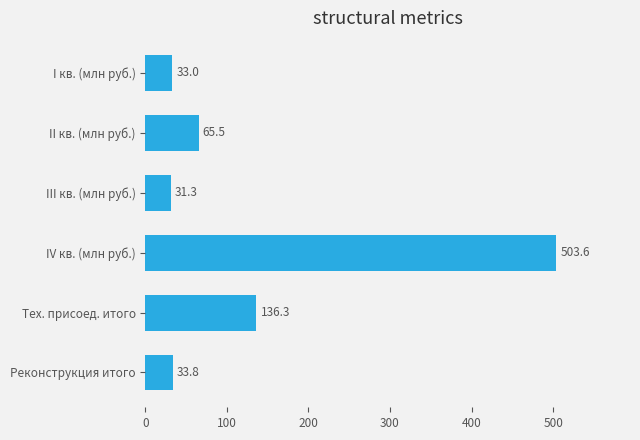

At which category does the chart reach its minimum across all series?

III кв. (млн руб.)